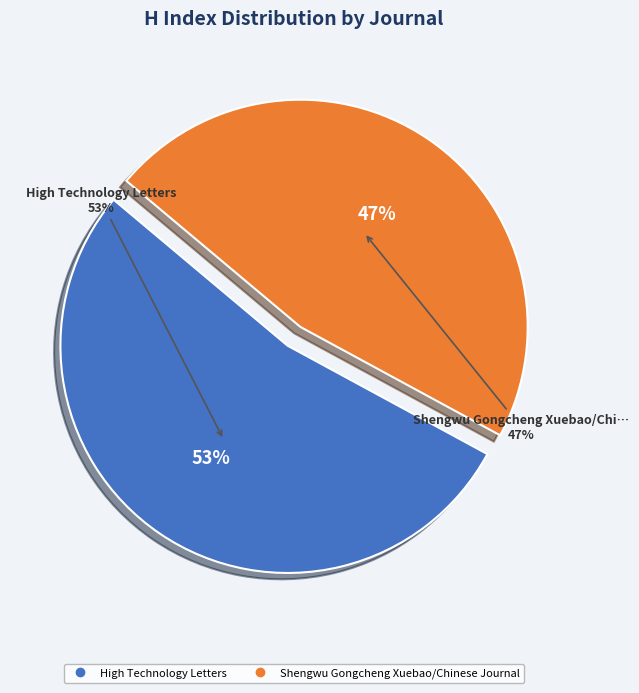

Which has a higher value, High Technology Letters or Shengwu Gongcheng Xuebao/Chinese Journal?

High Technology Letters